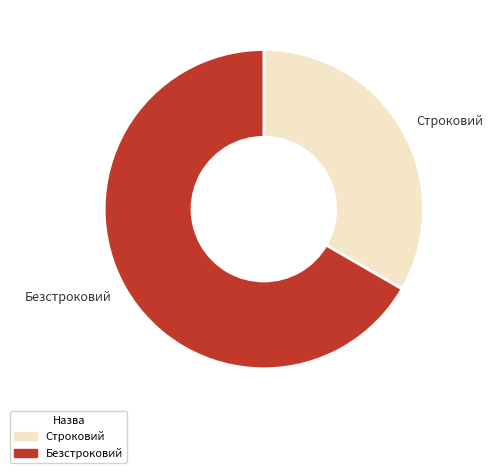

How many segments does this pie chart have?

2